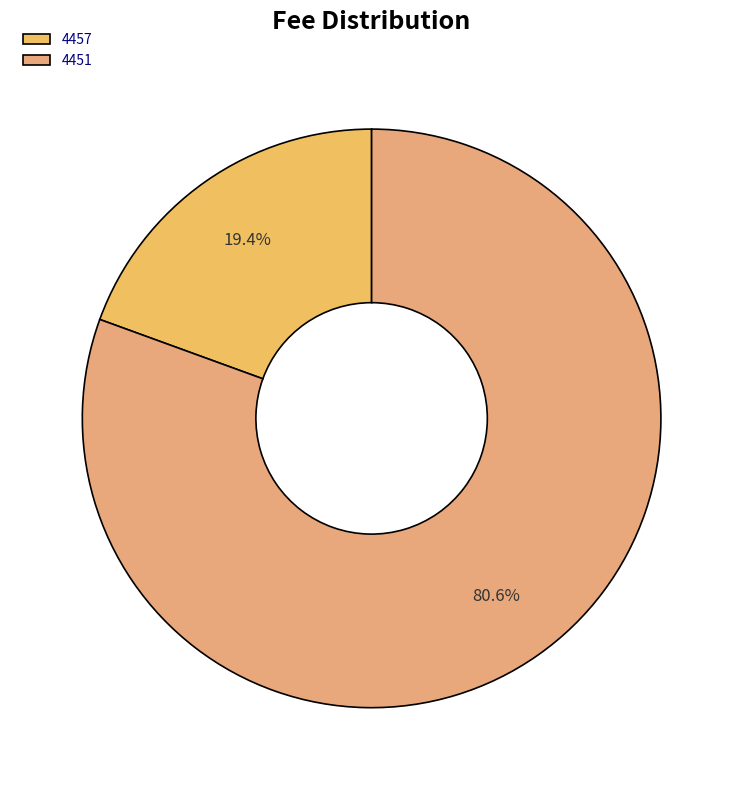

Rank the categories by value from highest to lowest.

4451, 4457